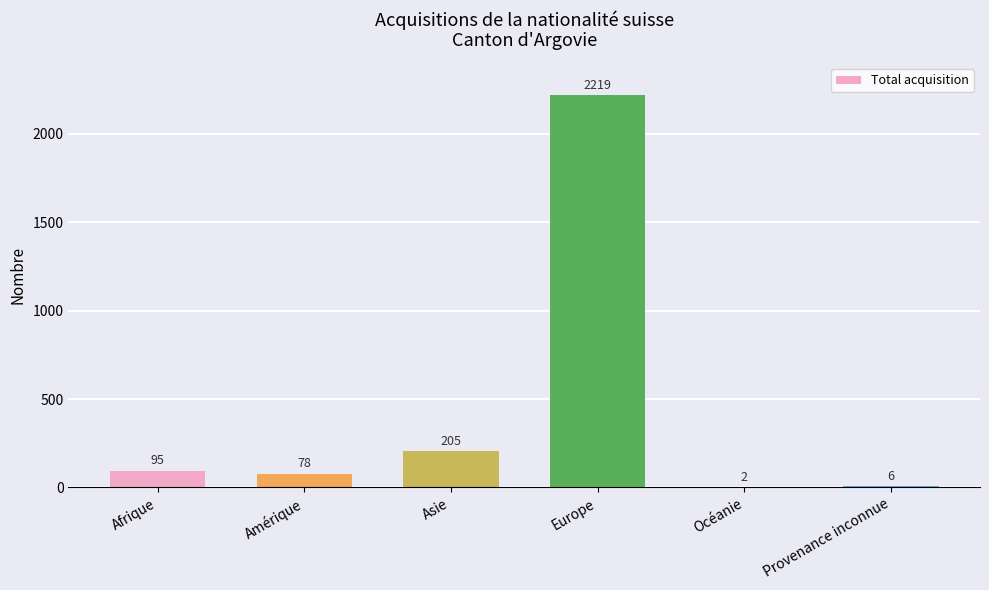

The value at Provenance inconnue is 6. True or false?

True